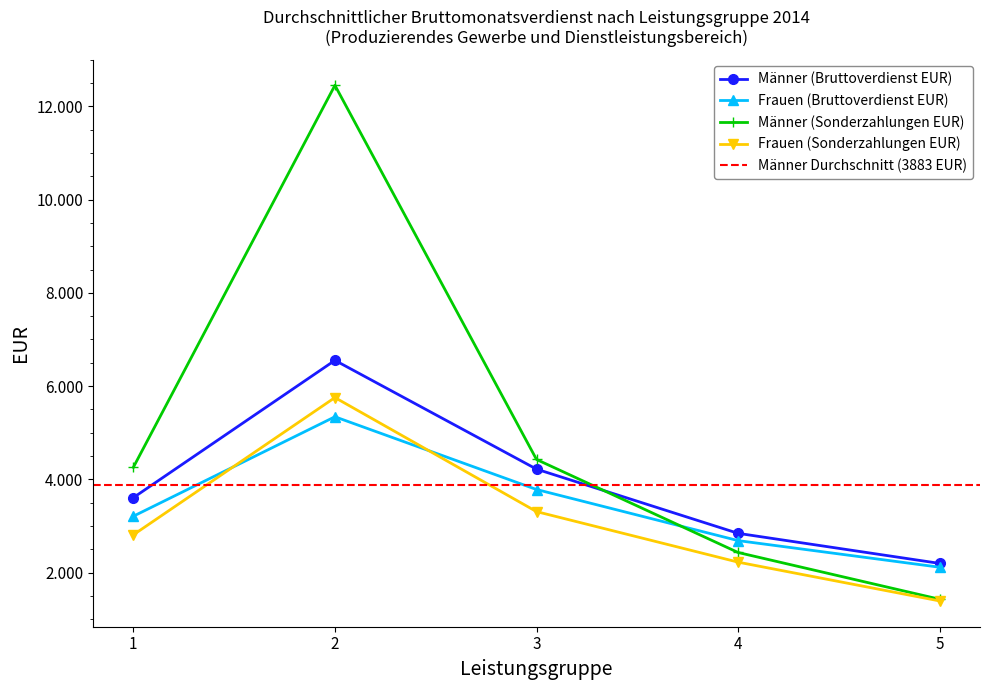

At which label is Frauen (Bruttoverdienst EUR) closest to 3728?

3